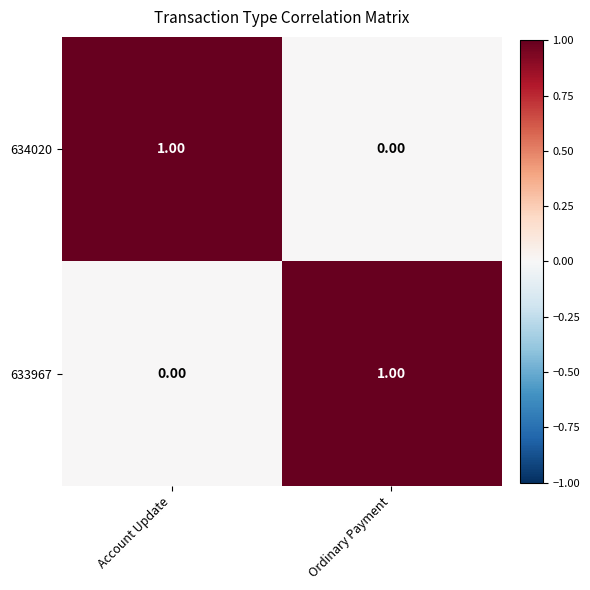

At which label is 634020 closest to 0?

Ordinary Payment